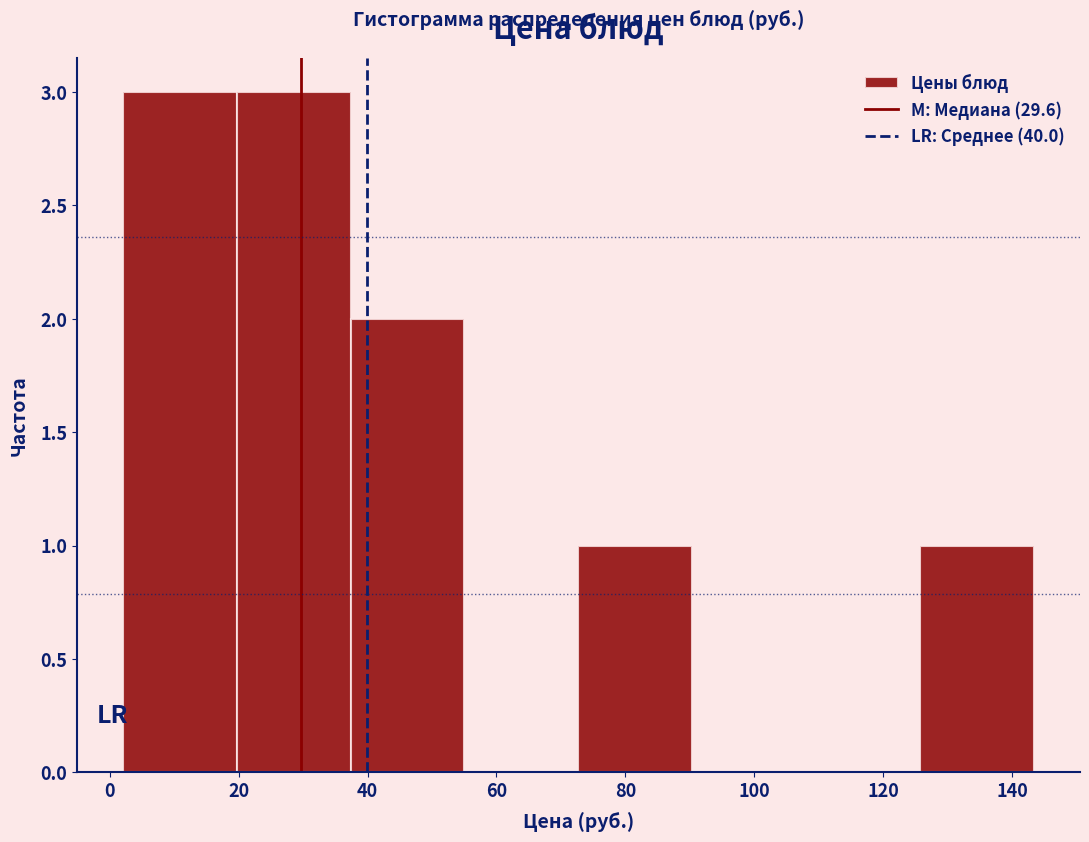

What is the height of the bar covering 126 to 144 on the x-axis? Neither the bar edges nor the heights are printed on the chart, so give them approximately, as read against the axes.

1